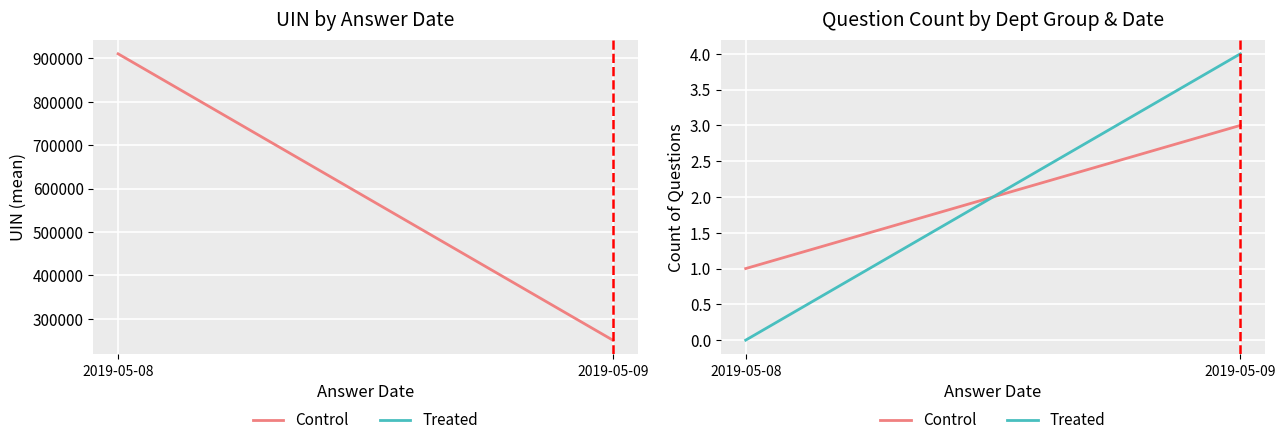

Is the value of Control at 2019-05-08 greater than the value of Treated at 2019-05-08?

Yes